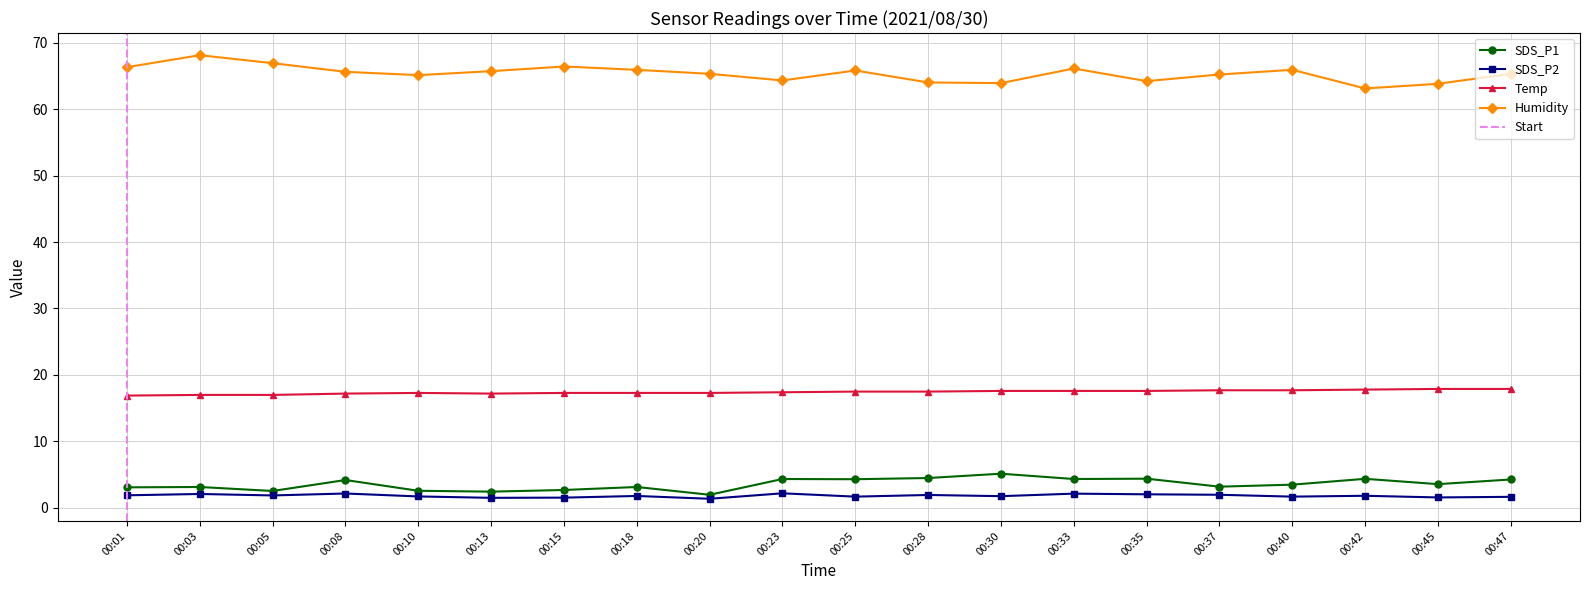

What is the average value of the Humidity series?

65.3